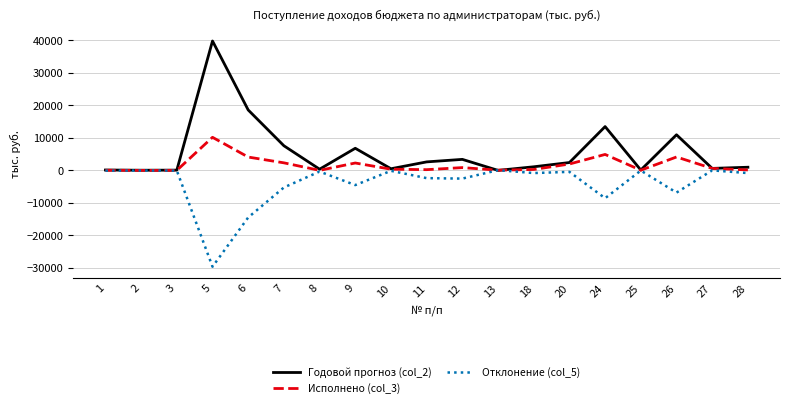

Rank the series by their maximum value, from lowest to highest.

Отклонение (col_5), Исполнено (col_3), Годовой прогноз (col_2)